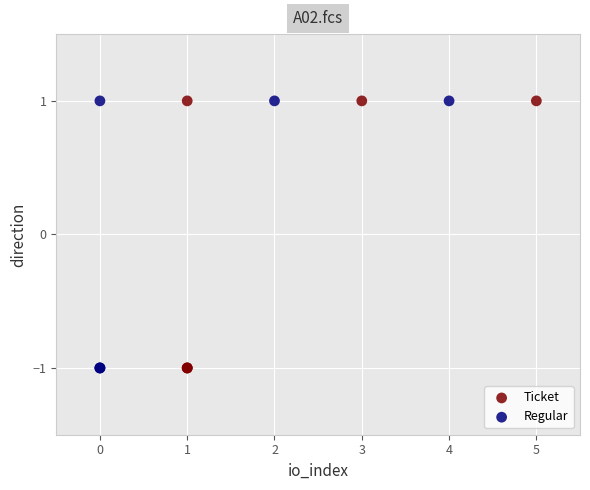

Which series reaches the minimum Y coordinate?

Ticket